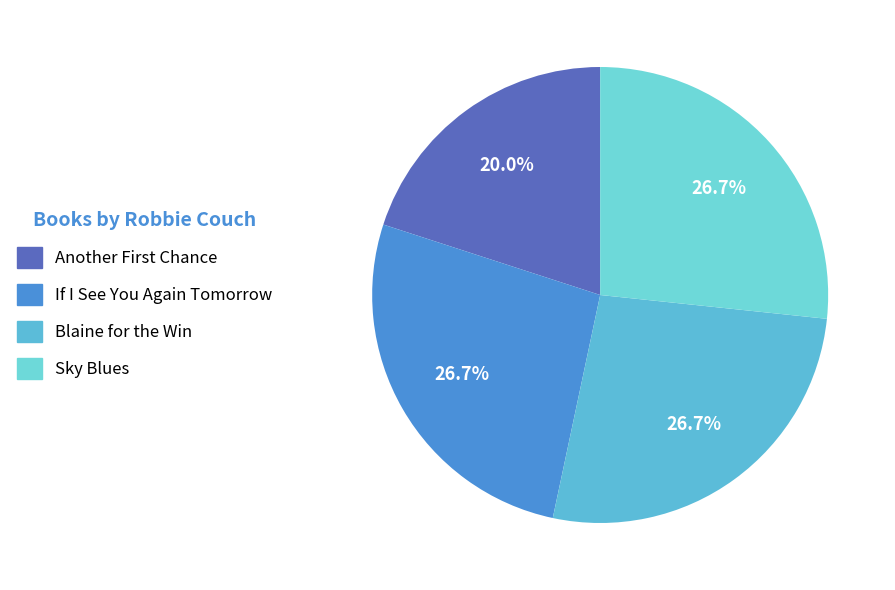

To the nearest percent, what portion does Sky Blues represent?

27%